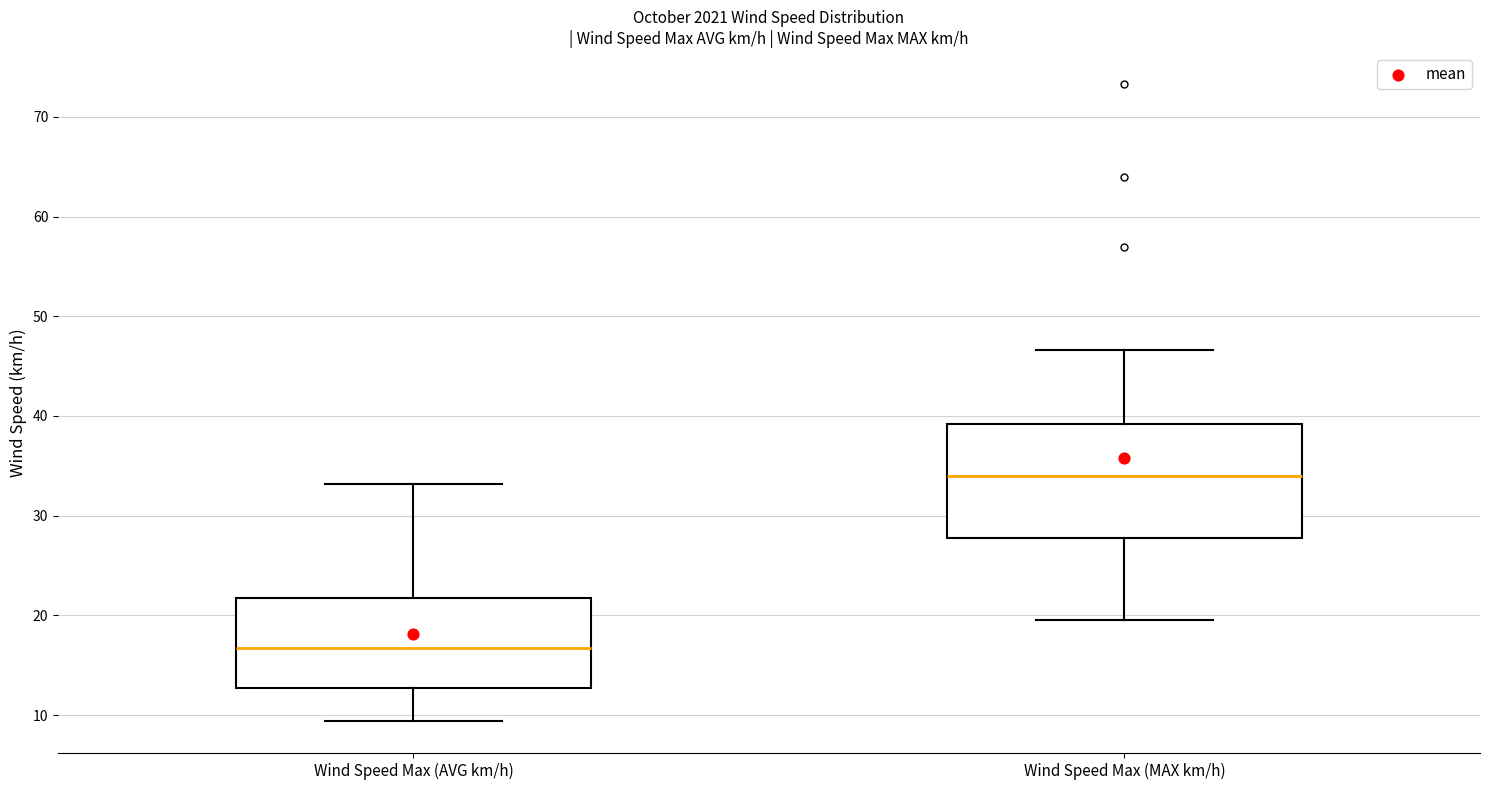

Comparing the boxes themselves (not the whiskers), which one is the tallest?

Wind Speed Max (MAX km/h)